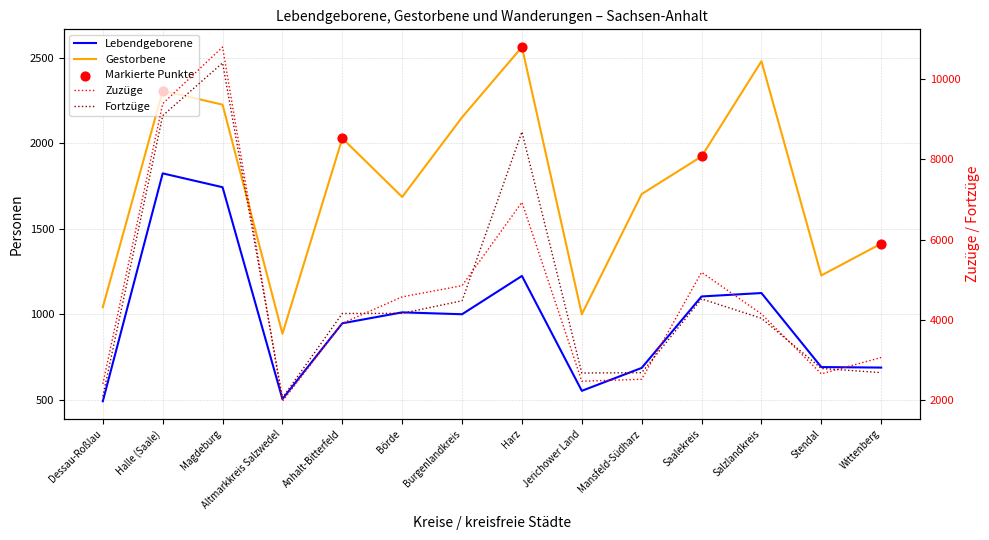

At how many categories does at least one series exceed 5373?

3